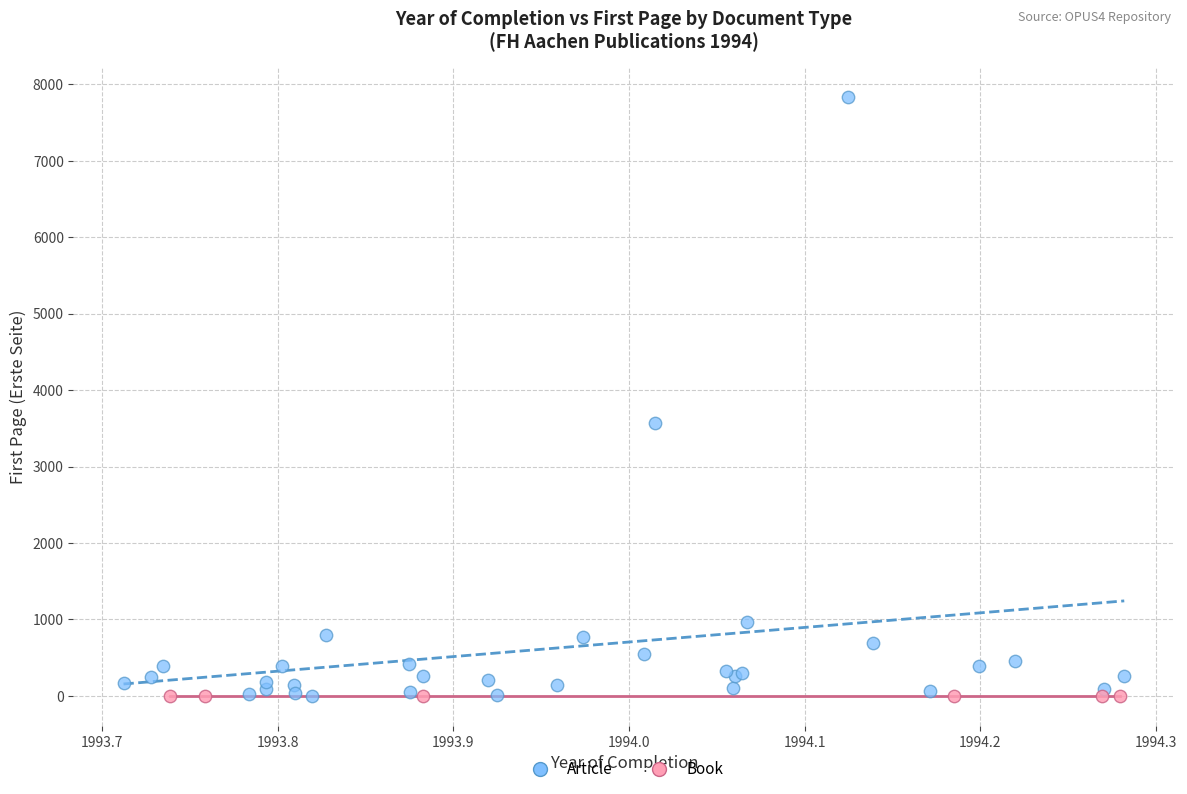

Which series reaches the maximum Y coordinate?

Article